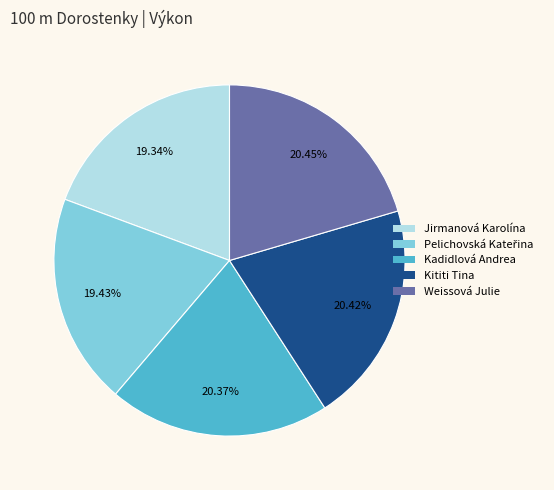

Between Jirmanová Karolína and Kititi Tina, which is larger?

Kititi Tina